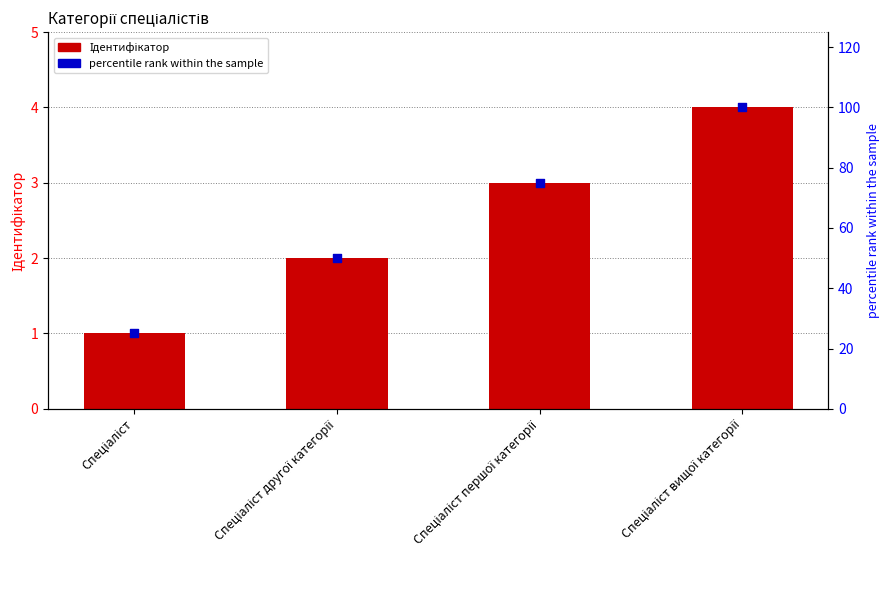

Which series reaches the maximum Y coordinate?

percentile rank within the sample